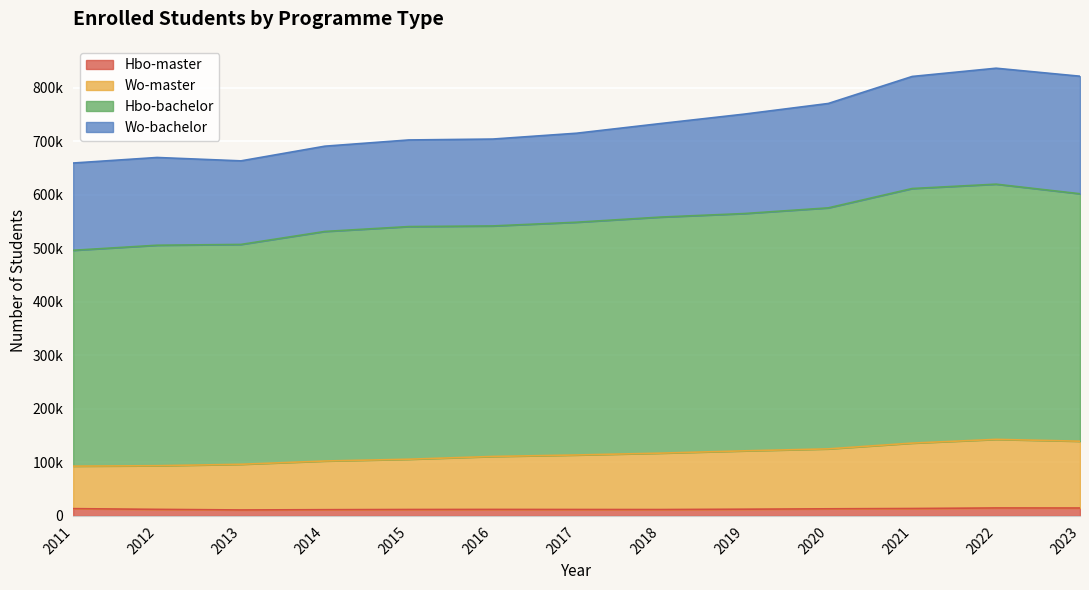

Which series has the largest total across all categories?

Hbo-bachelor